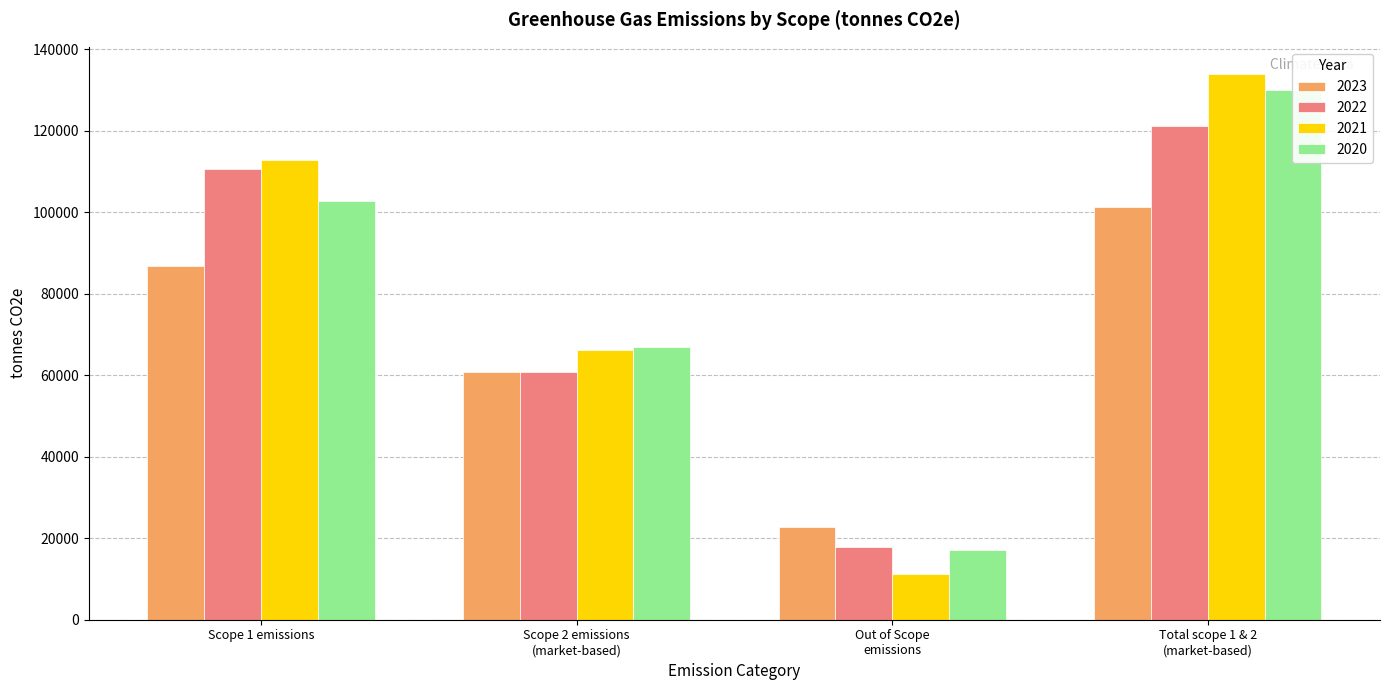

At which label is 2023 closest to 62044?

Scope 2 emissions (market-based)